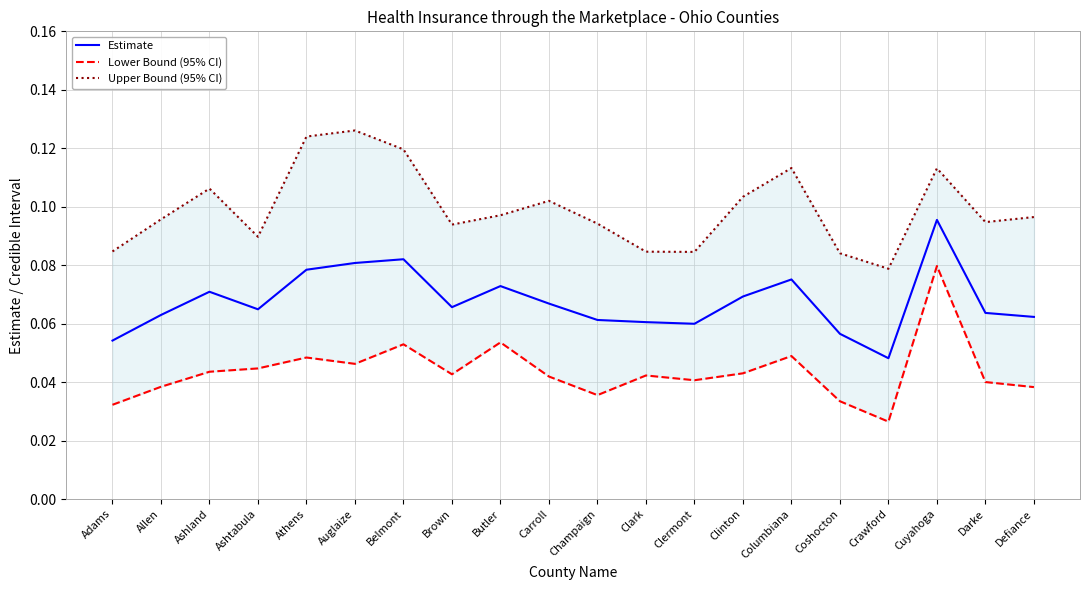

In Lower Bound (95% CI), how many points are higher than both neighbors (excluding endpoints)?

6